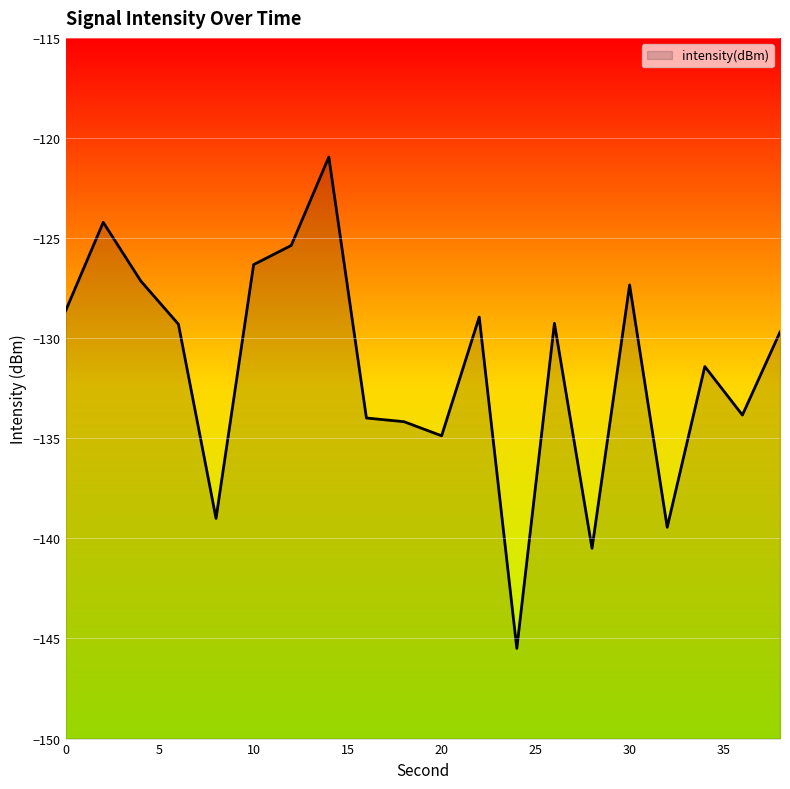

What is the average value?

-131.5